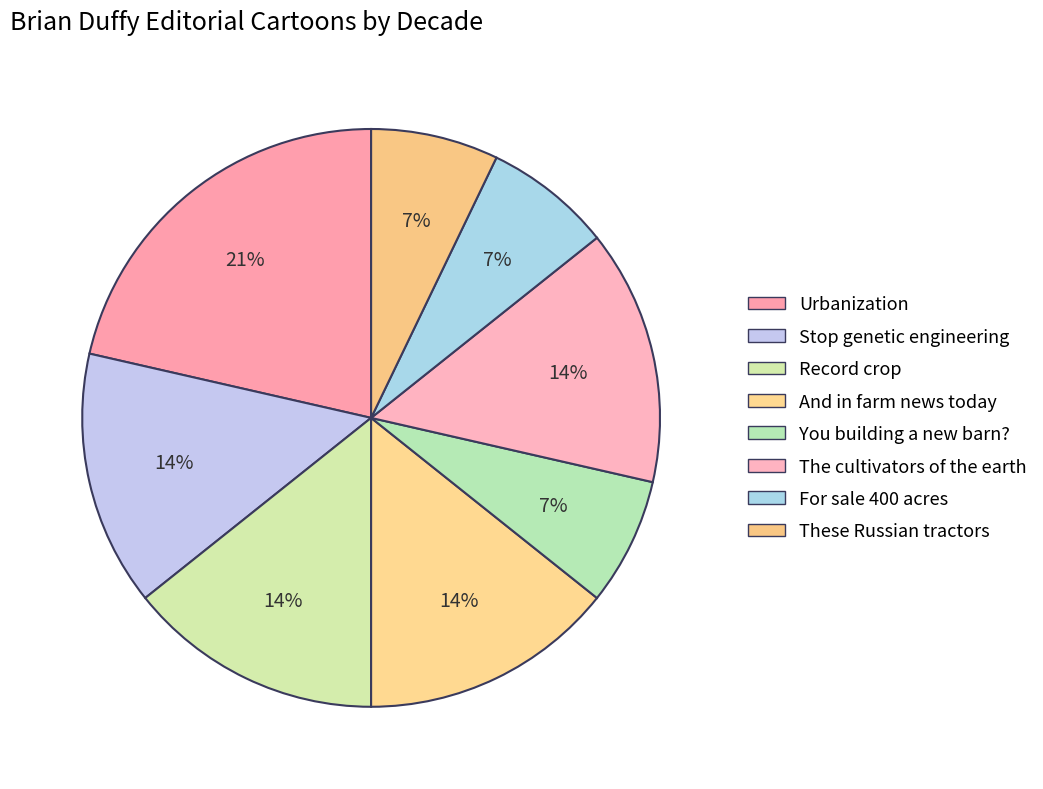

How many slices are in this pie chart?

8